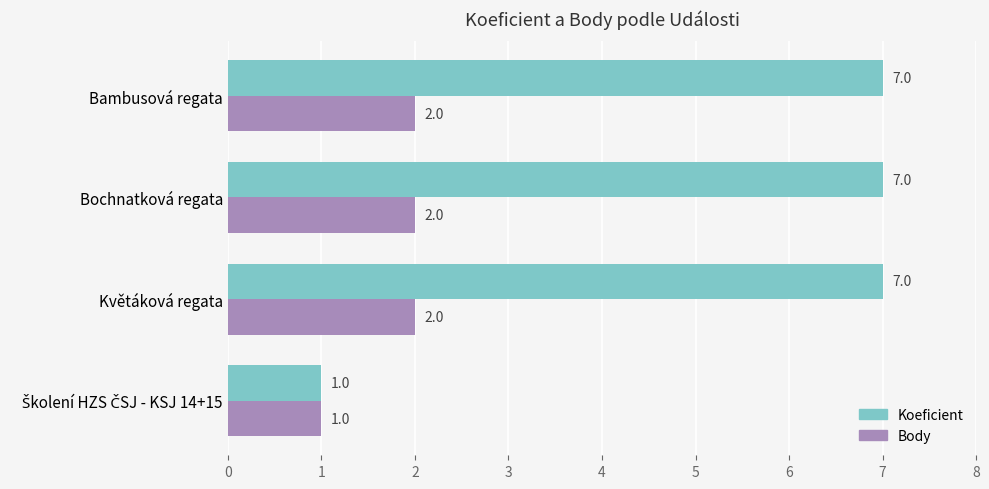

What is the highest value of the Koeficient series?

7